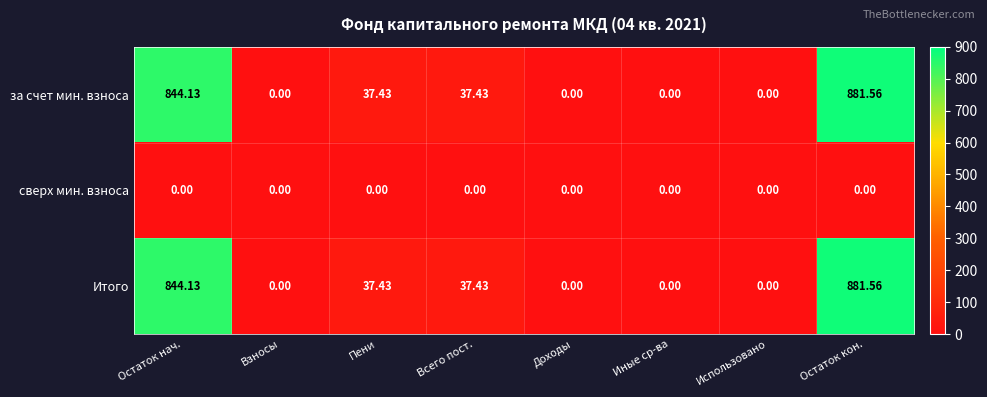

Which category has the highest value across all series?

Остаток кон.